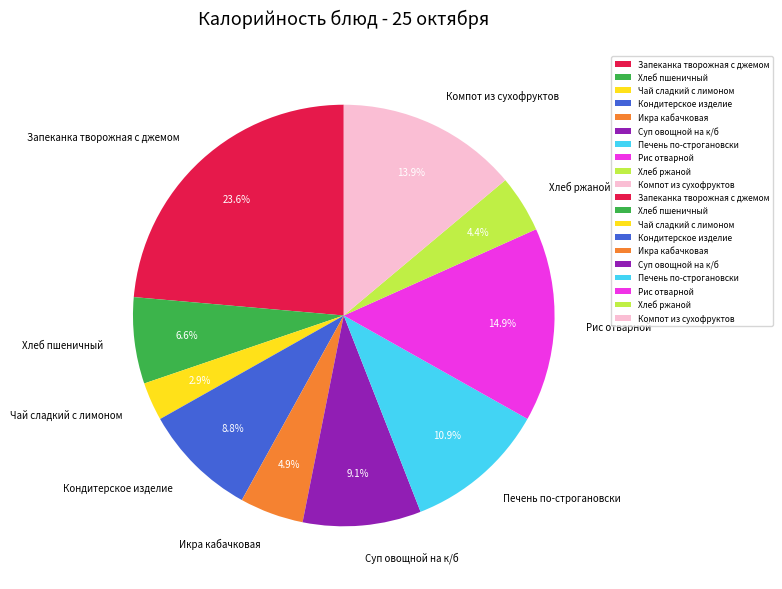

Does any single category account for the majority?

No